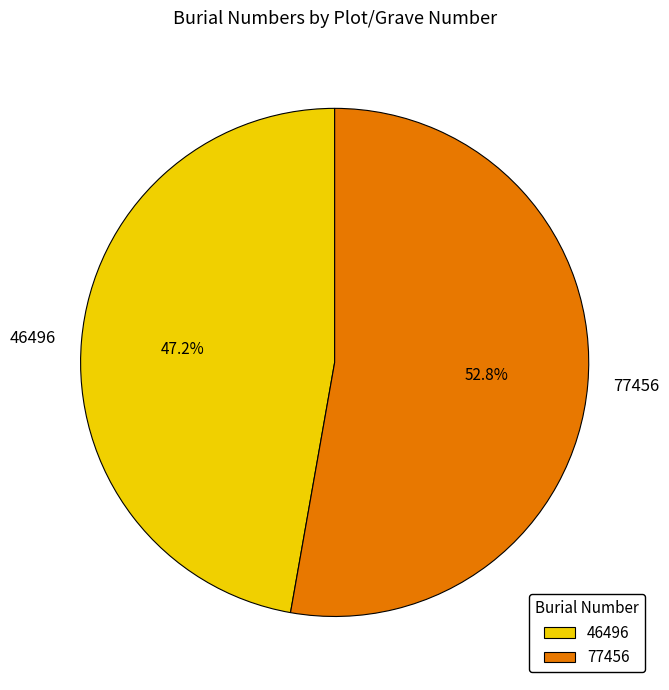

Is there any slice that represents more than half of the pie?

Yes